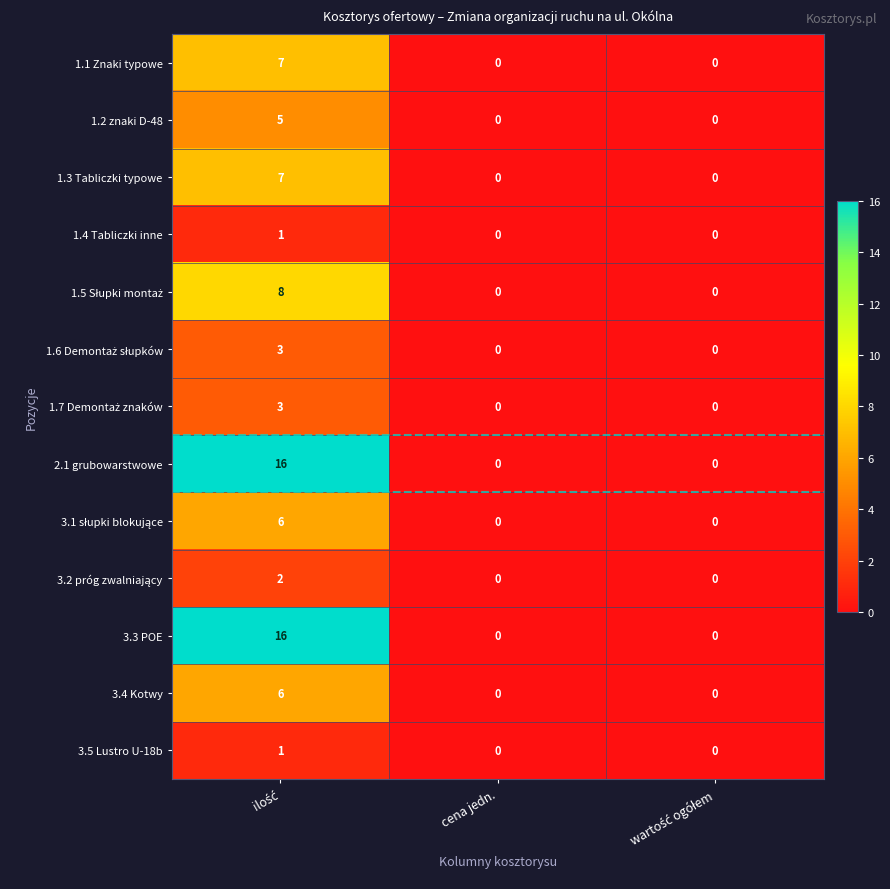

What is the difference between the maximum and second lowest values in the 1.3 Tabliczki typowe series?

7